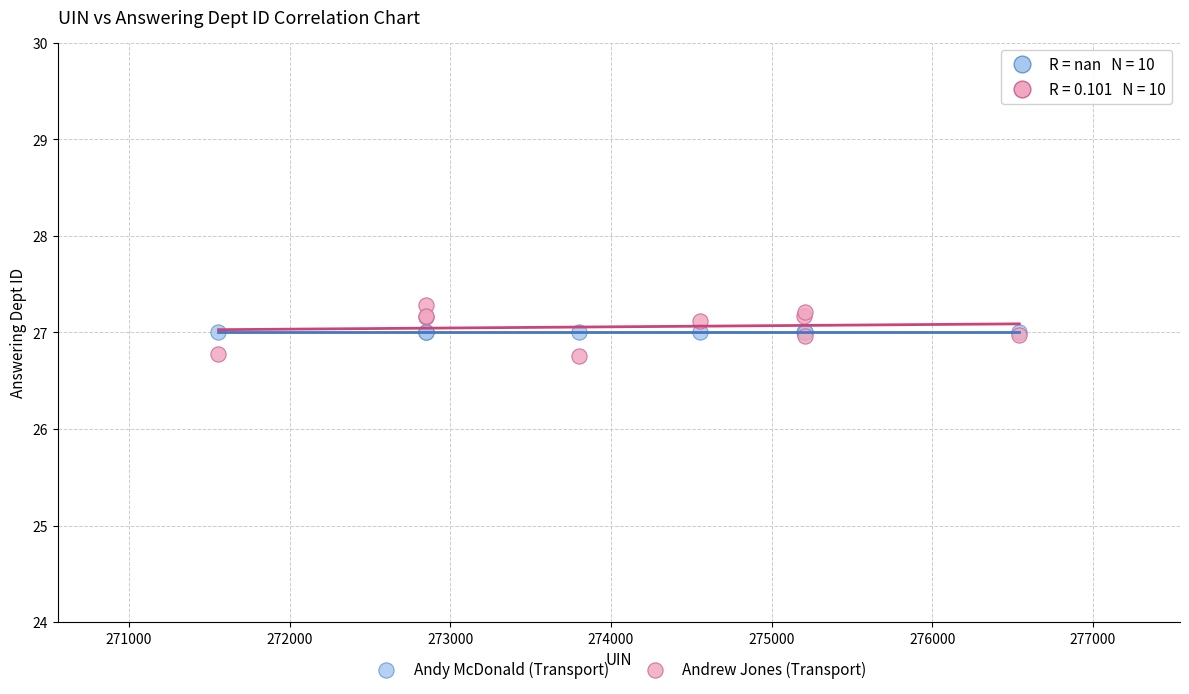

Which series contains the lowest Y value?

Andrew Jones (Transport)